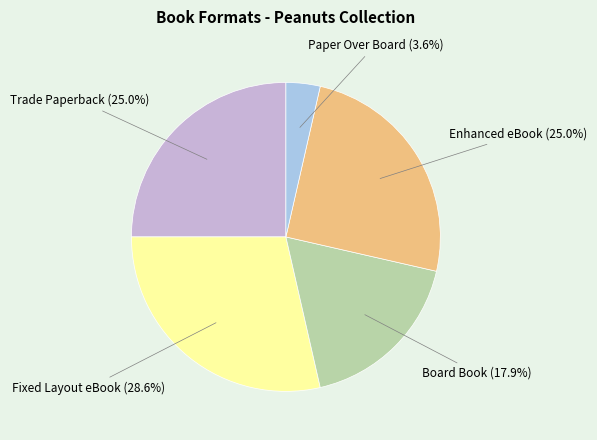

Does any single category account for the majority?

No